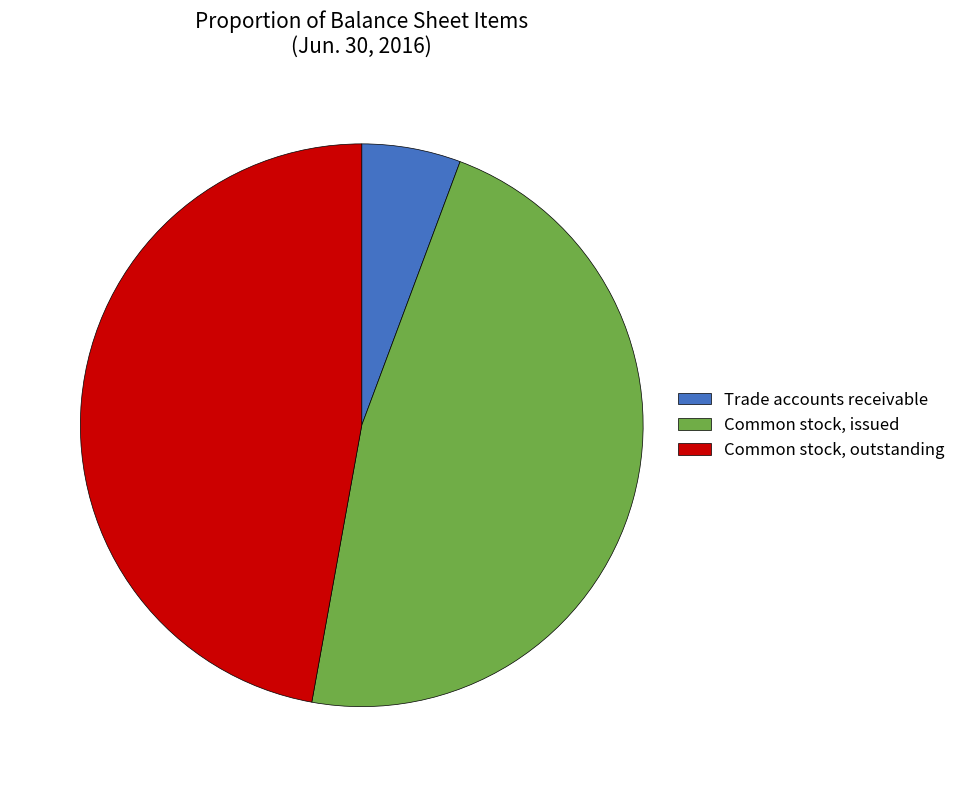

Which slice is the smallest?

Trade accounts receivable